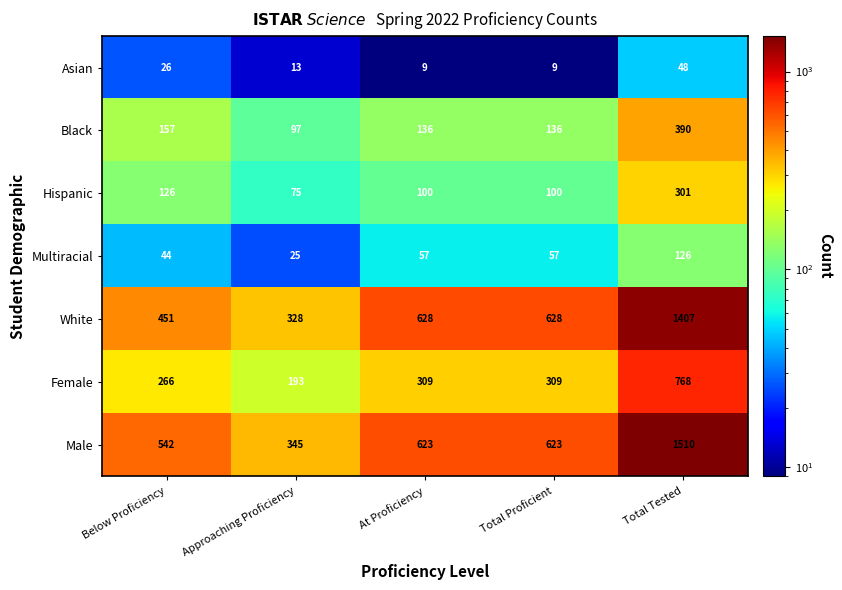

What is the maximum value for Black?

390